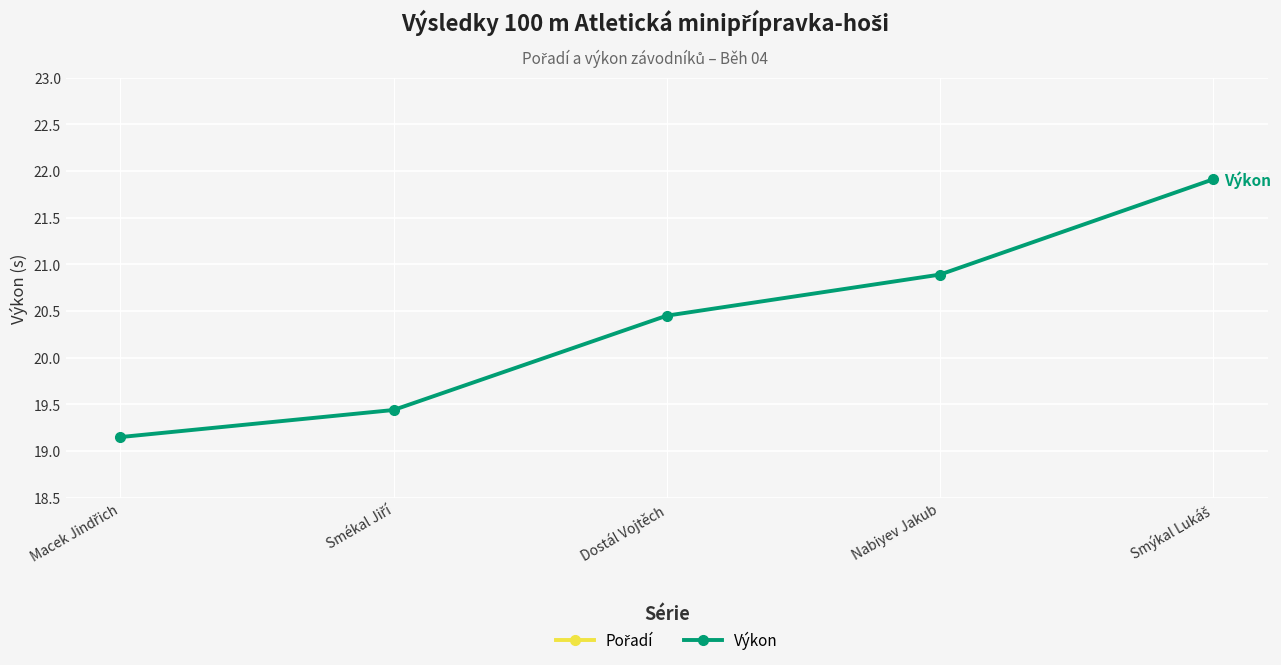

What is the label of the 3rd point from the right?

Dostál Vojtěch